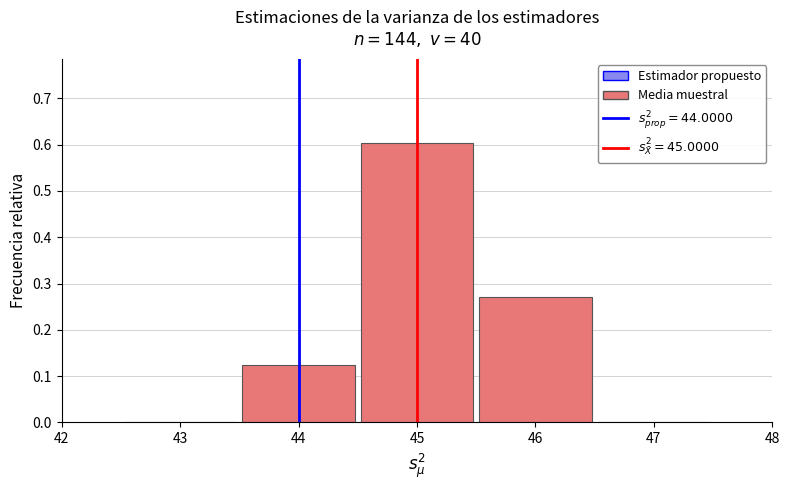

Which range on the x-axis has the tallest bar?

44.5 to 45.5